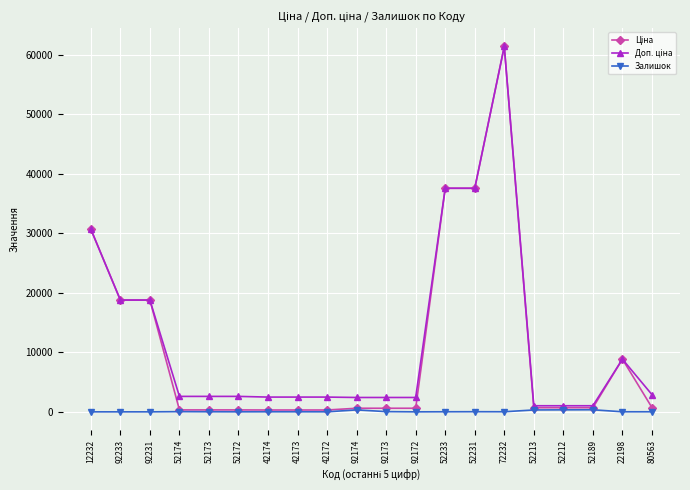

The Залишок series shows 348.0 at 52189. True or false?

True